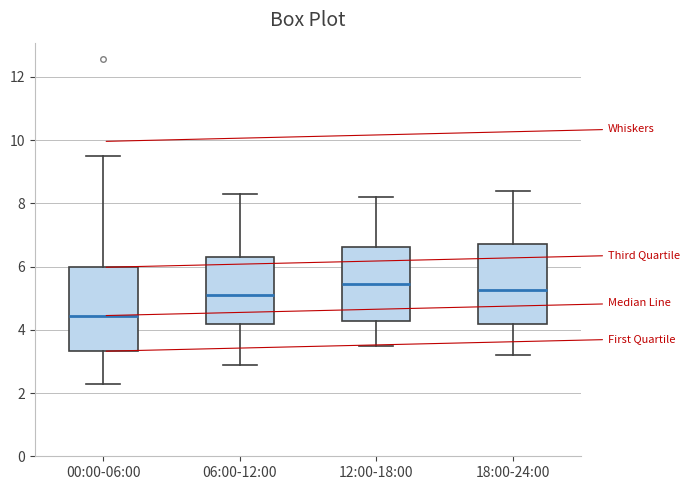

Reading left to right, read every box against the y-axis: the position of its median line, the range the box covers, and the ends of its whiskers. The values are not printed on the chart, so give them approximately, as read against the axis.

00:00-06:00: median 4.4, box 3.4 to 6.0, whiskers 2.4 to 9.6
06:00-12:00: median 5.2, box 4.2 to 6.4, whiskers 3.0 to 8.4
12:00-18:00: median 5.4, box 4.2 to 6.6, whiskers 3.6 to 8.2
18:00-24:00: median 5.2, box 4.2 to 6.8, whiskers 3.2 to 8.4